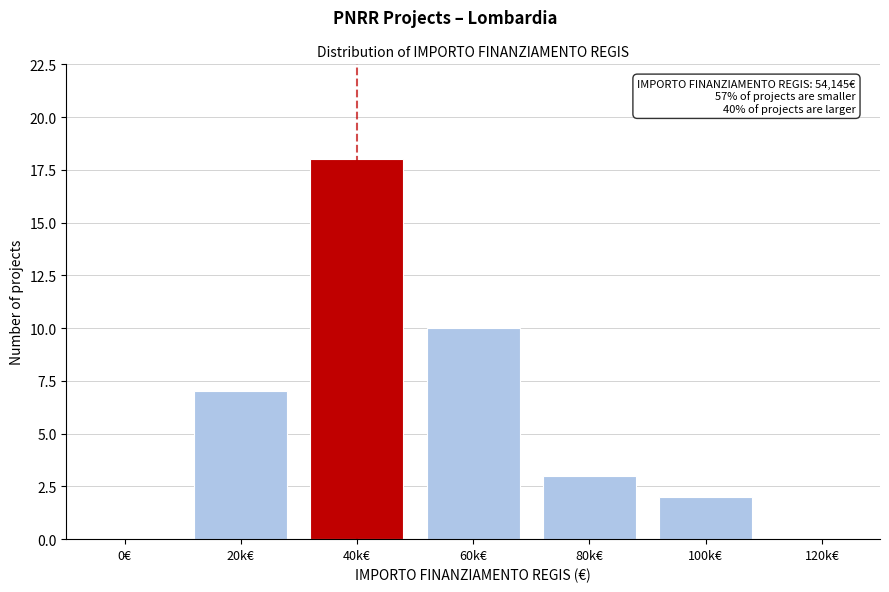

Reading left to right, extract all data points from this chart.

0€=0	20k€=7	40k€=18	60k€=10	80k€=3	100k€=2	120k€=0